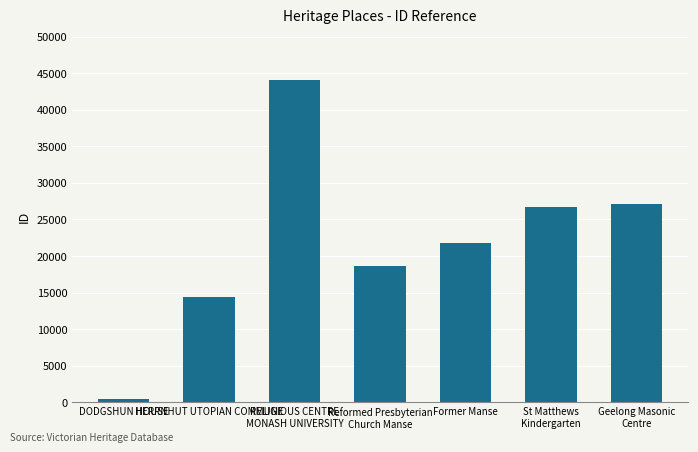

What is the minimum value shown in the chart?

448